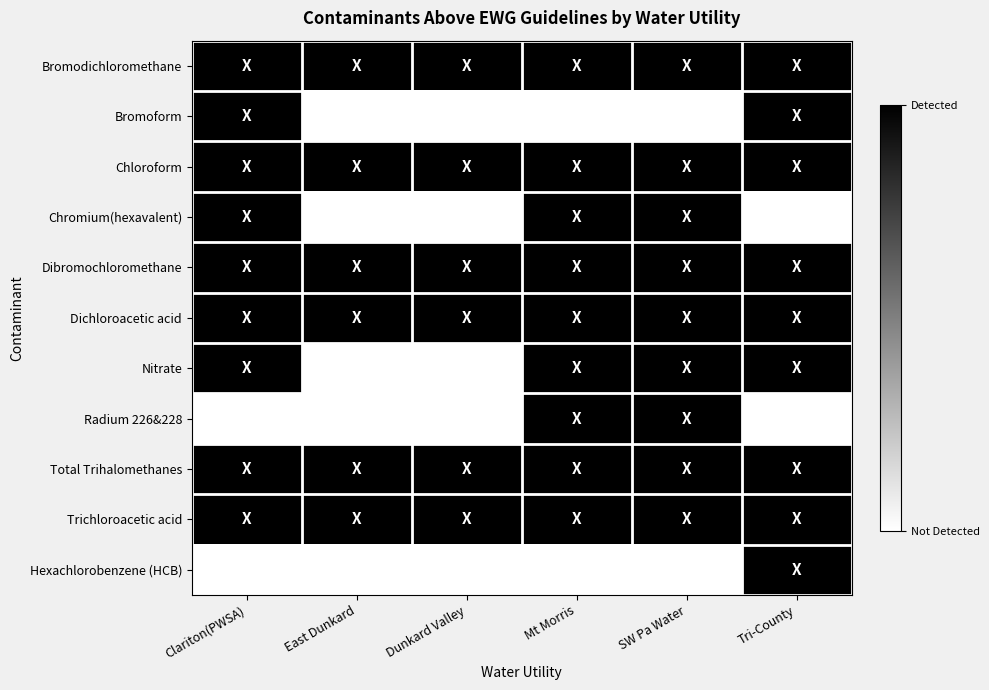

Which series has the largest range (max minus min)?

Bromoform